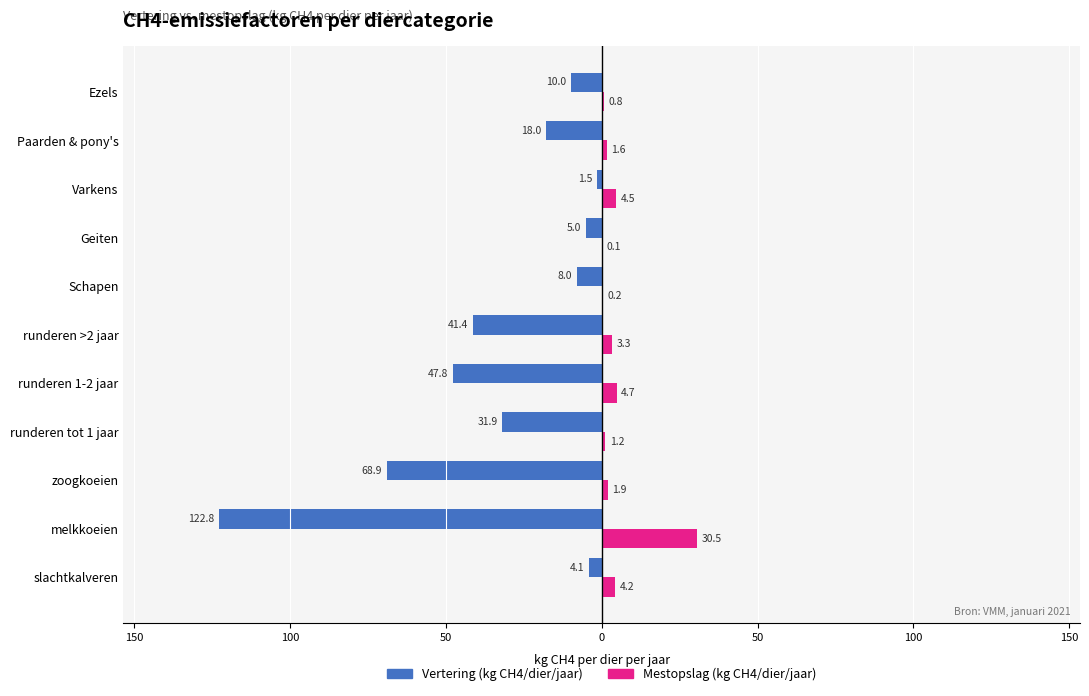

How many groups of bars are there?

11